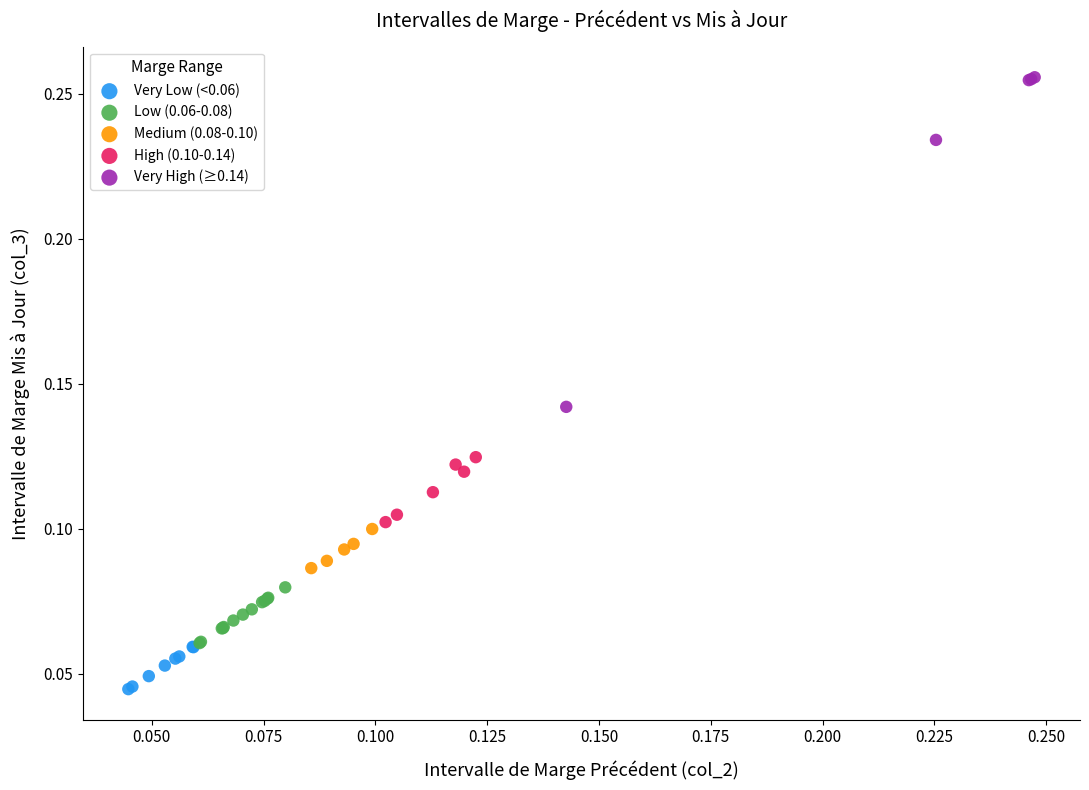

Which series contains the lowest Y value?

Very Low (<0.06)